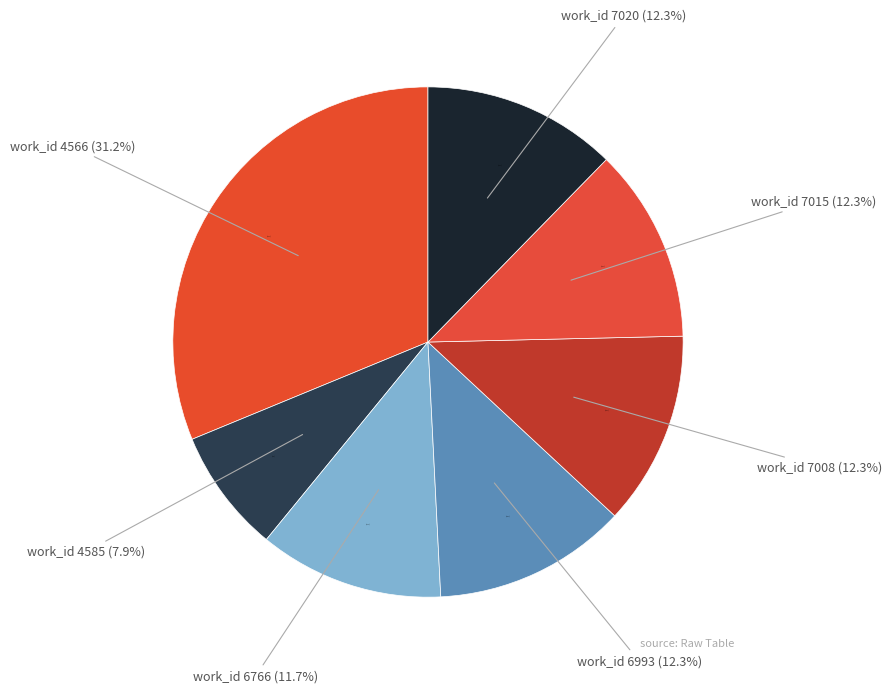

Is it true that 7015 is 12% of the pie?

True